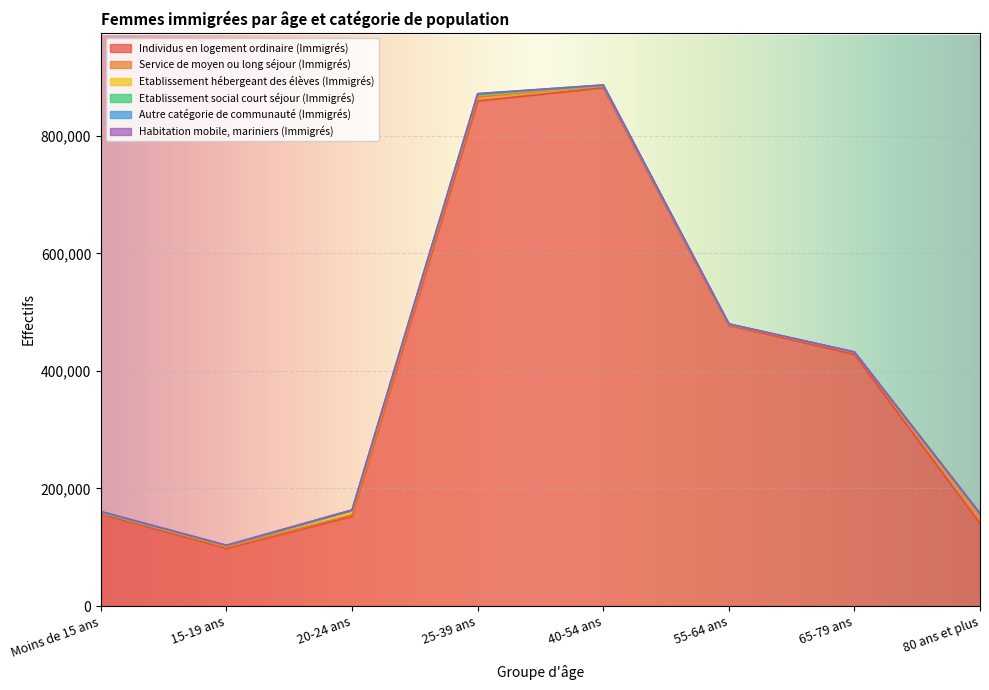

What is the label of the 8th point from the right?

Moins de 15 ans